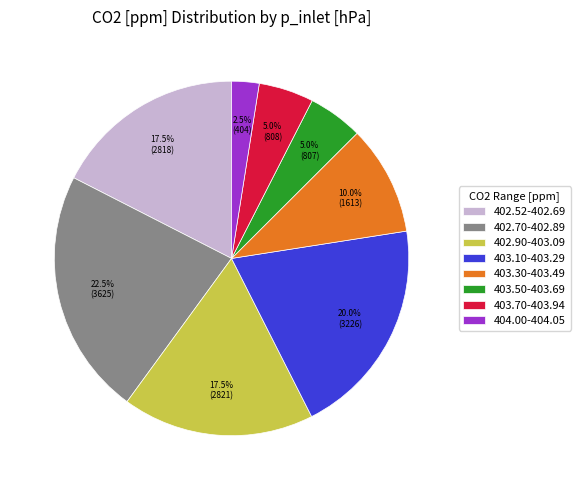

How many slices are in this pie chart?

8